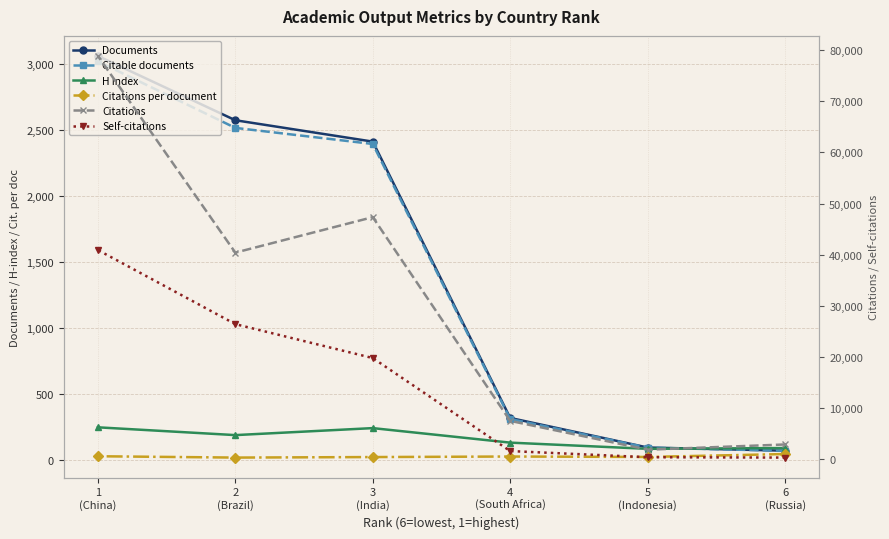

How many series are shown in this chart?

6